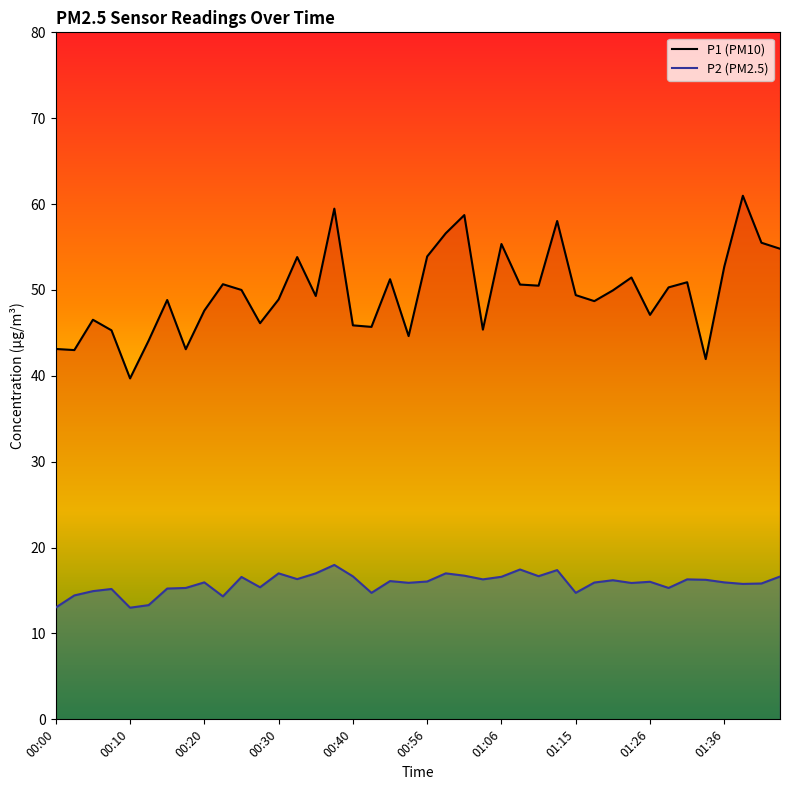

True or false: P1 and P2 cross at least once.

False